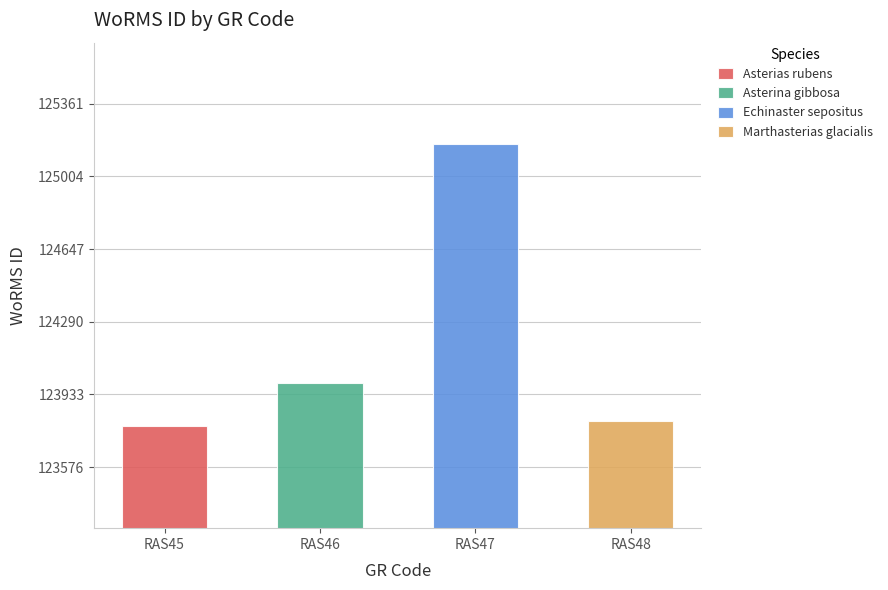

Where does the data first go above 123987?

RAS47